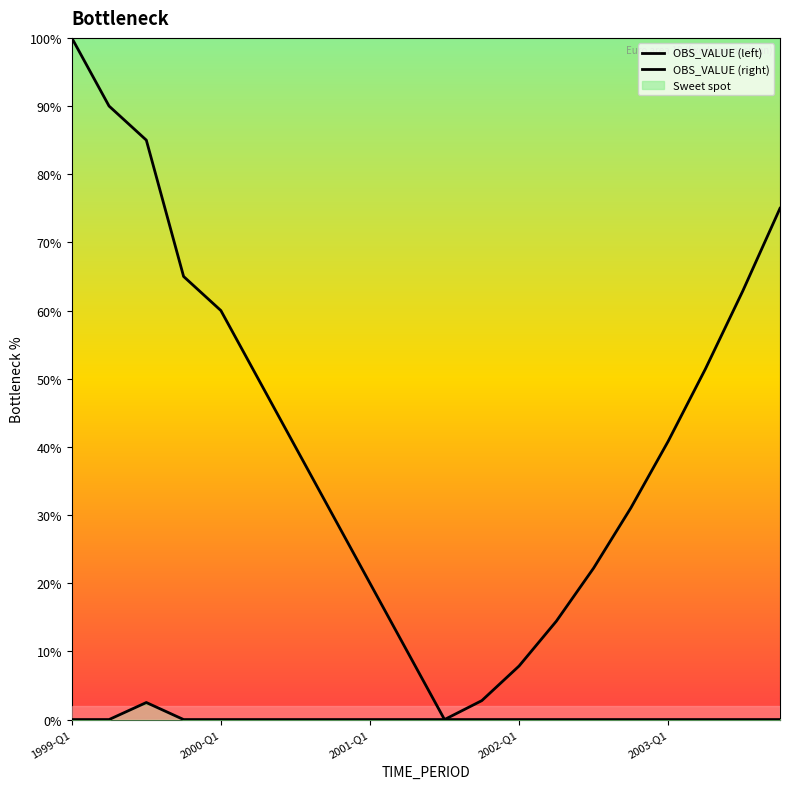

At how many categories does at least one series exceed 93?

1